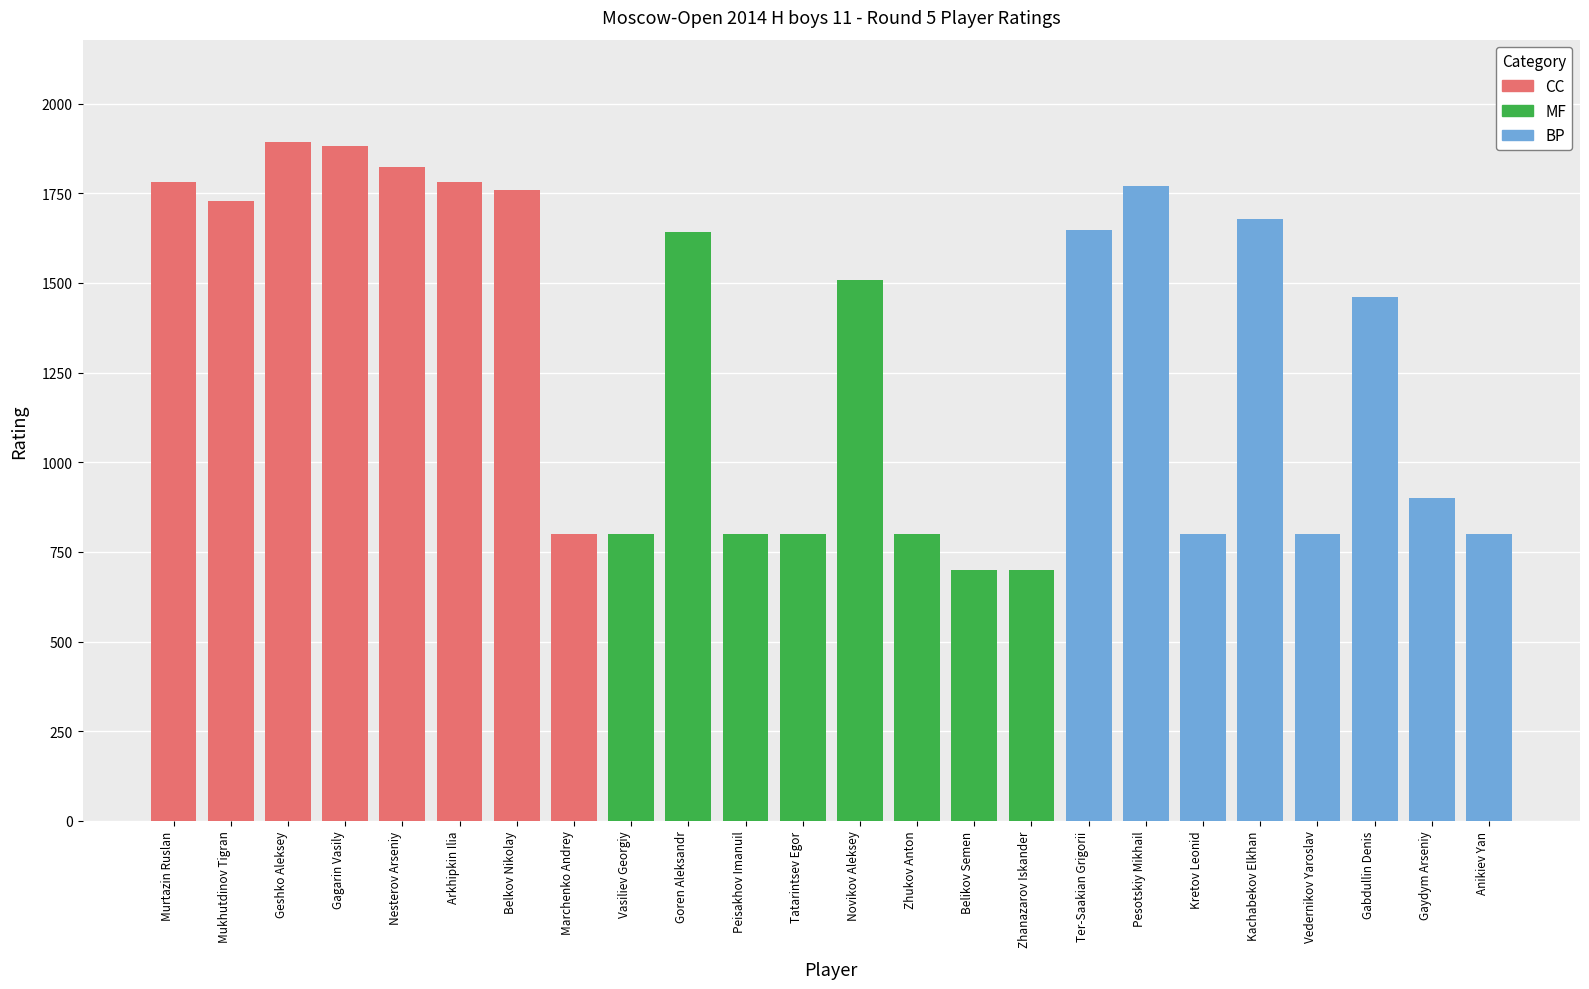

What is the label of the 4th bar from the left?

Gagarin Vasily